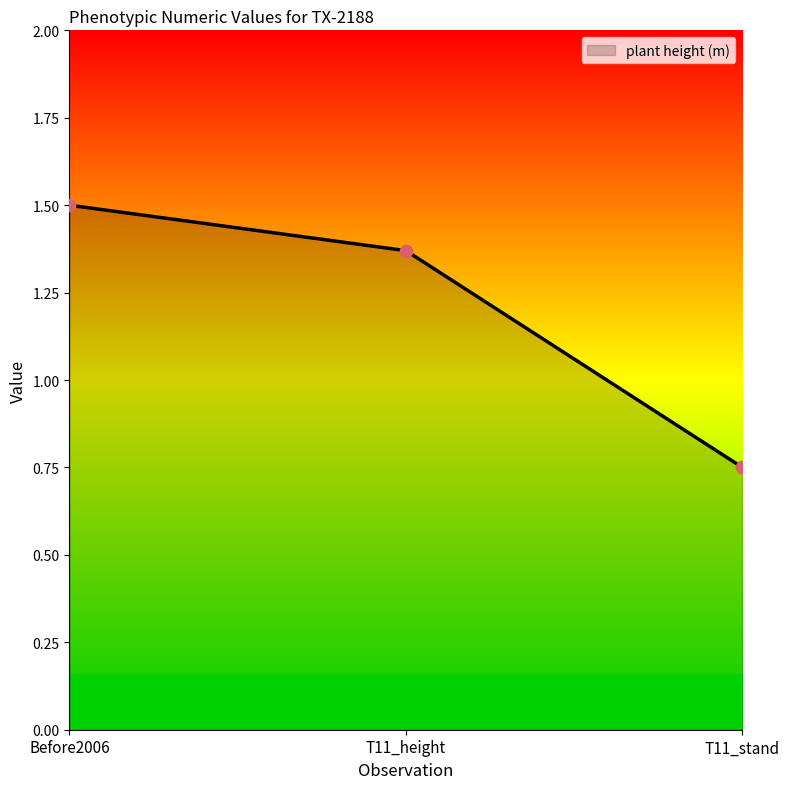

Approximately how many times larger is the value at T11_stand compared to T11_height?

0.5